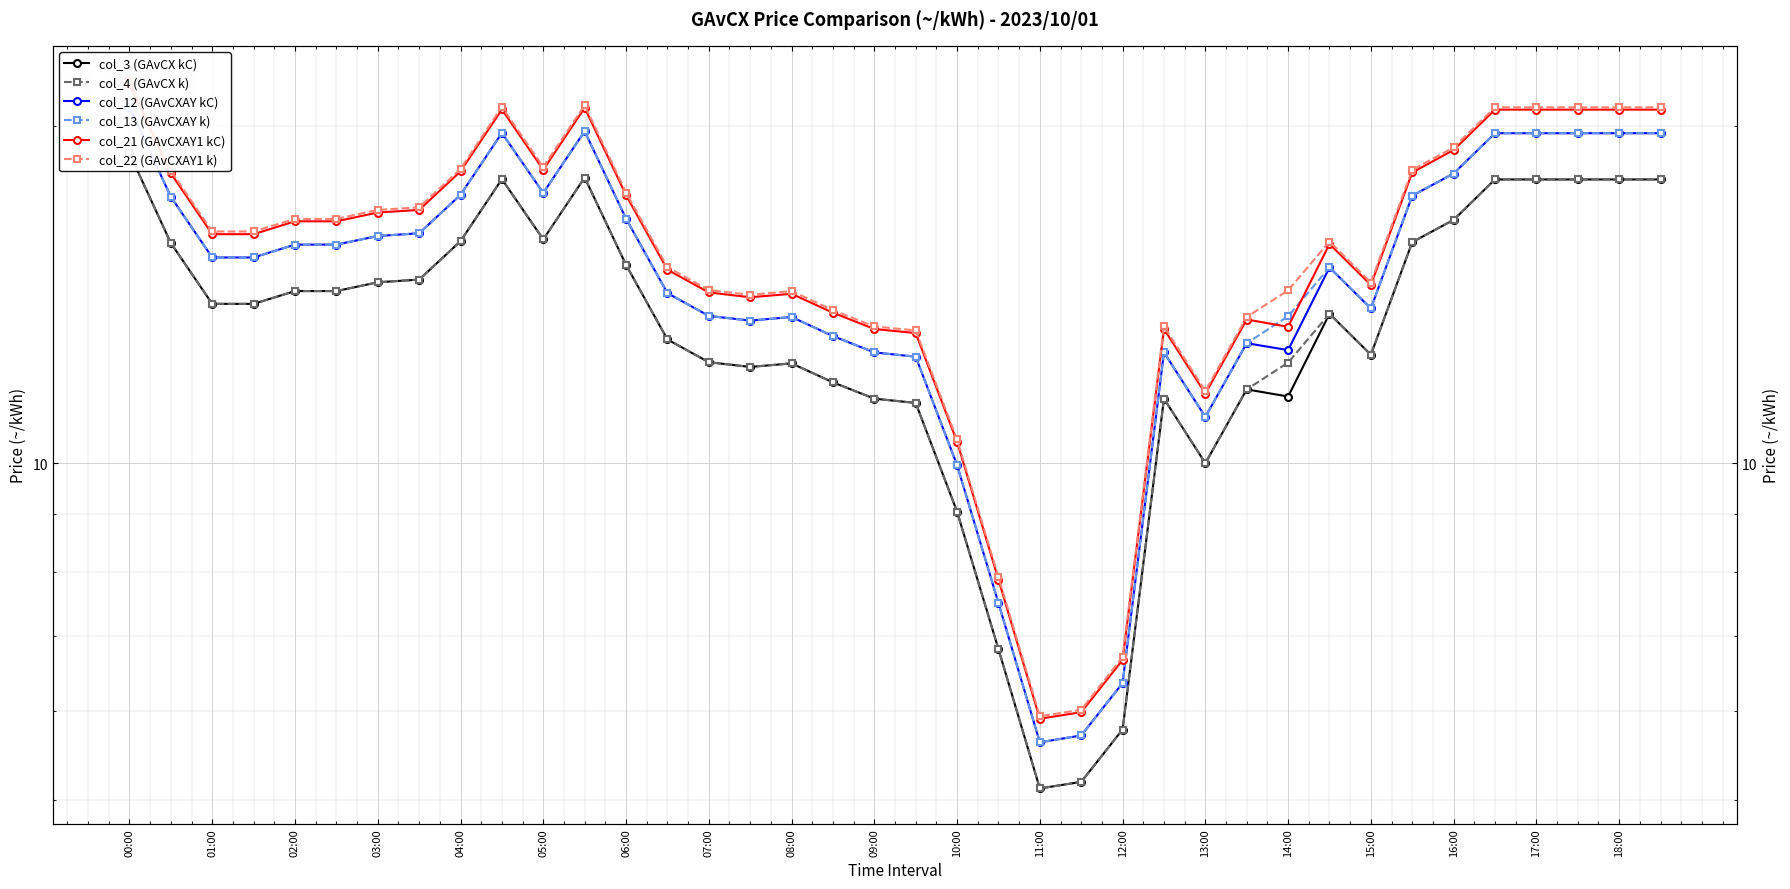

What is the sum of the col_12 (GAvCXAY kC) values at 34 and 35?

39.4